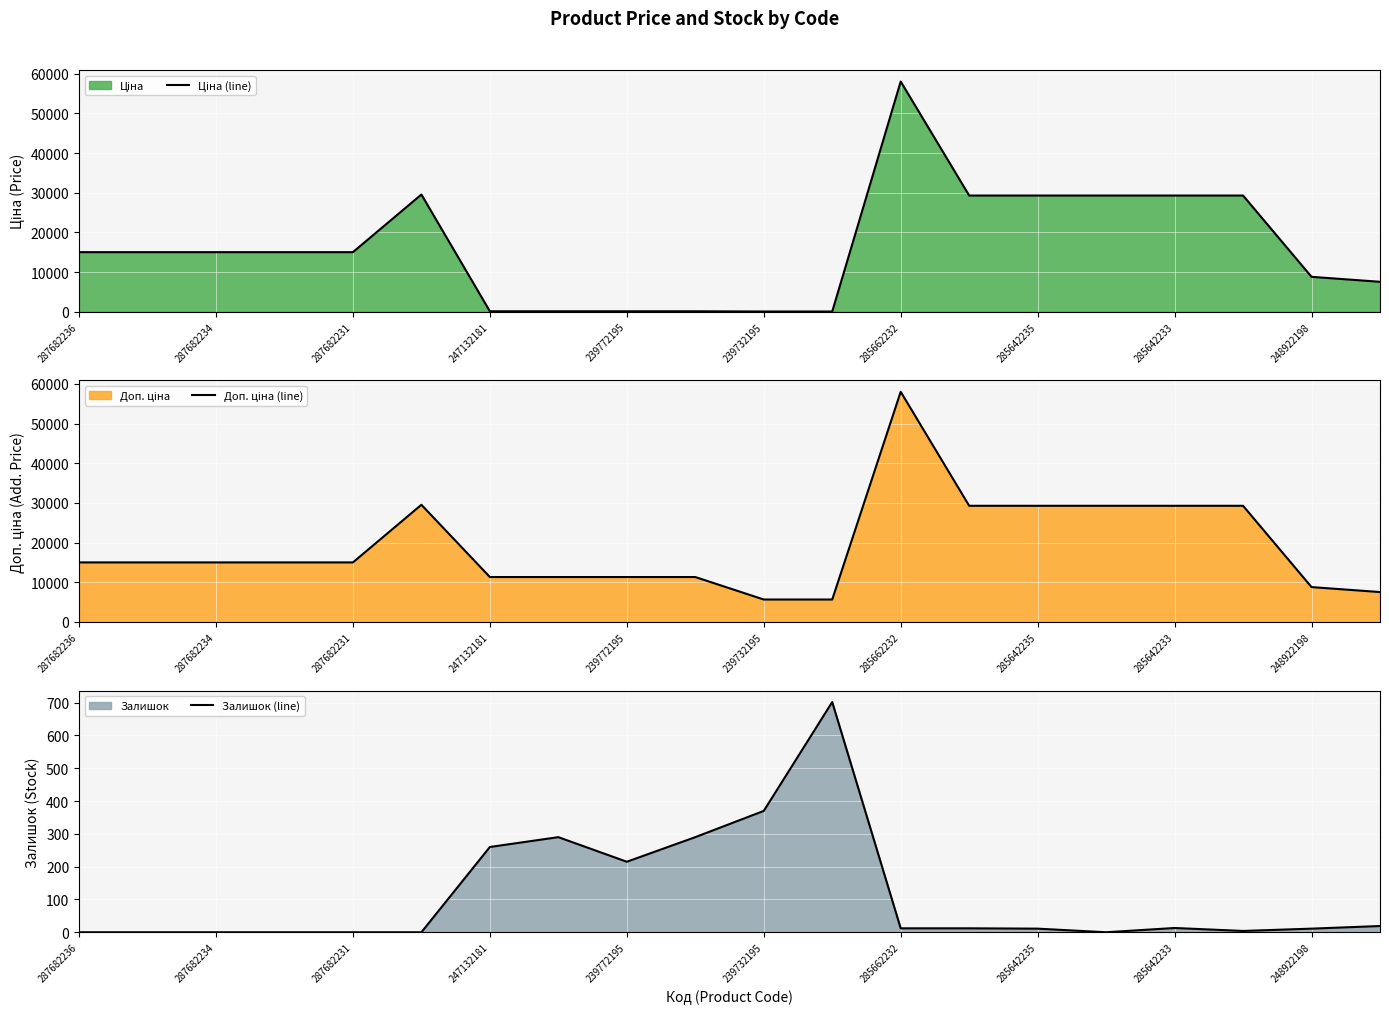

True or false: Залишок (line) has a value of 469 at 287682236.

False